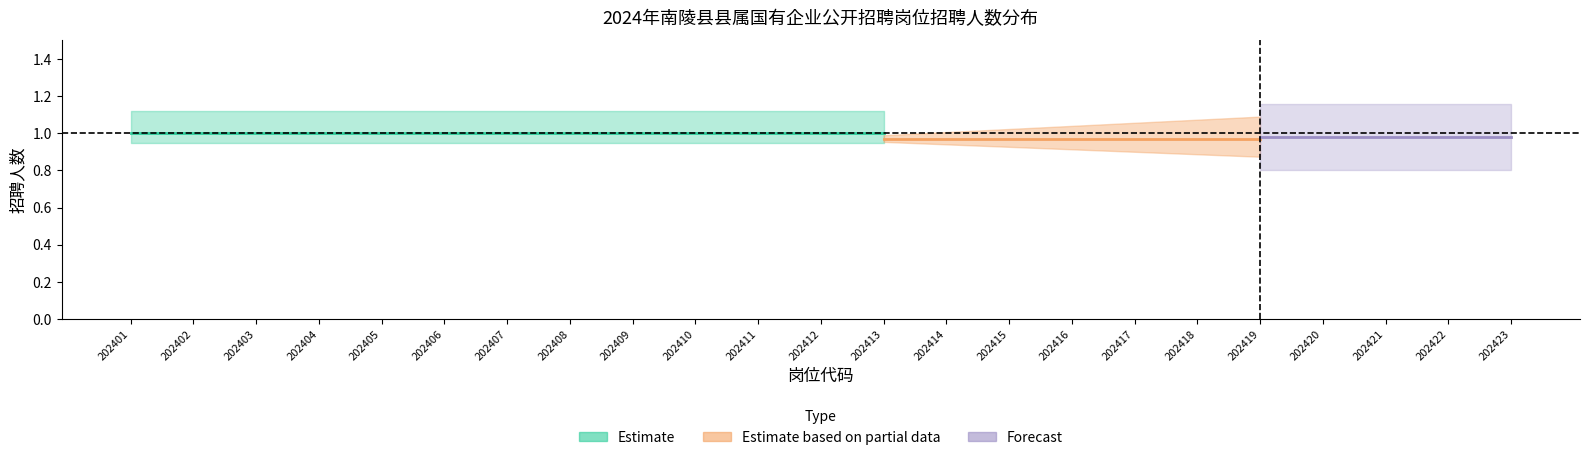

How many data points does each series have?

23